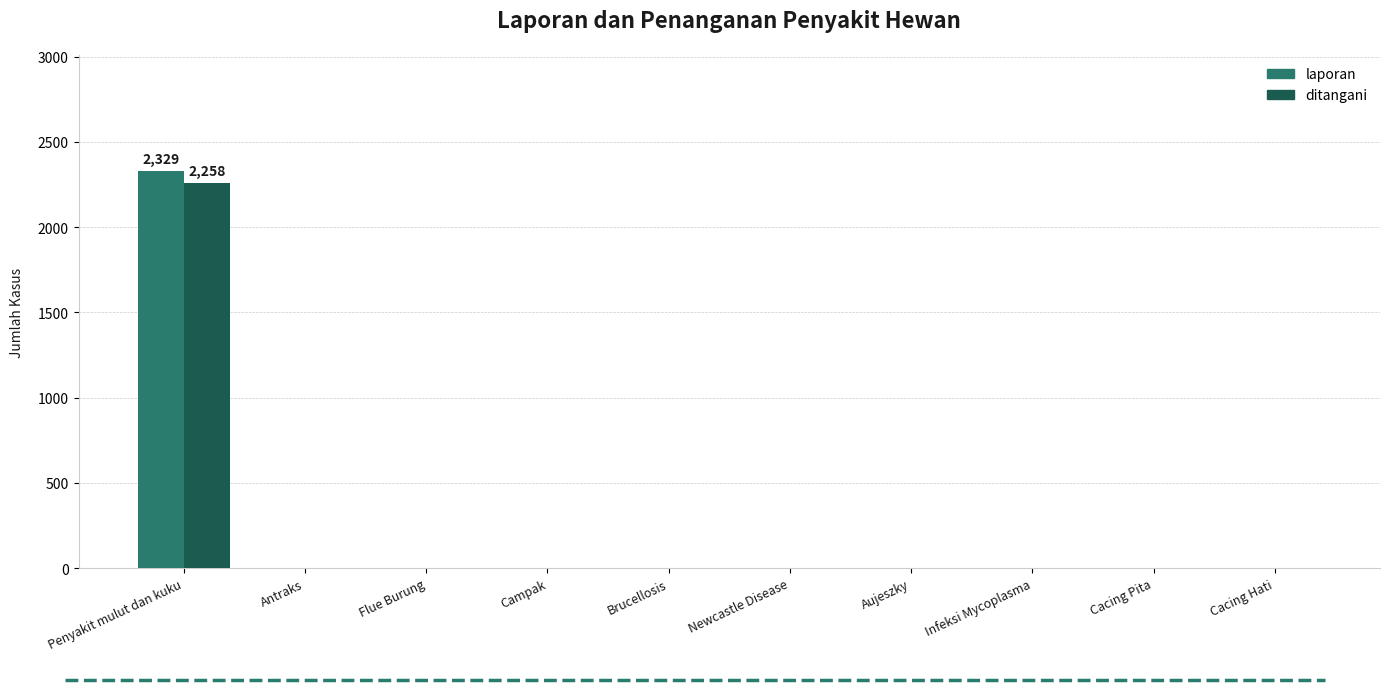

How many data points in ditangani are above 0?

1